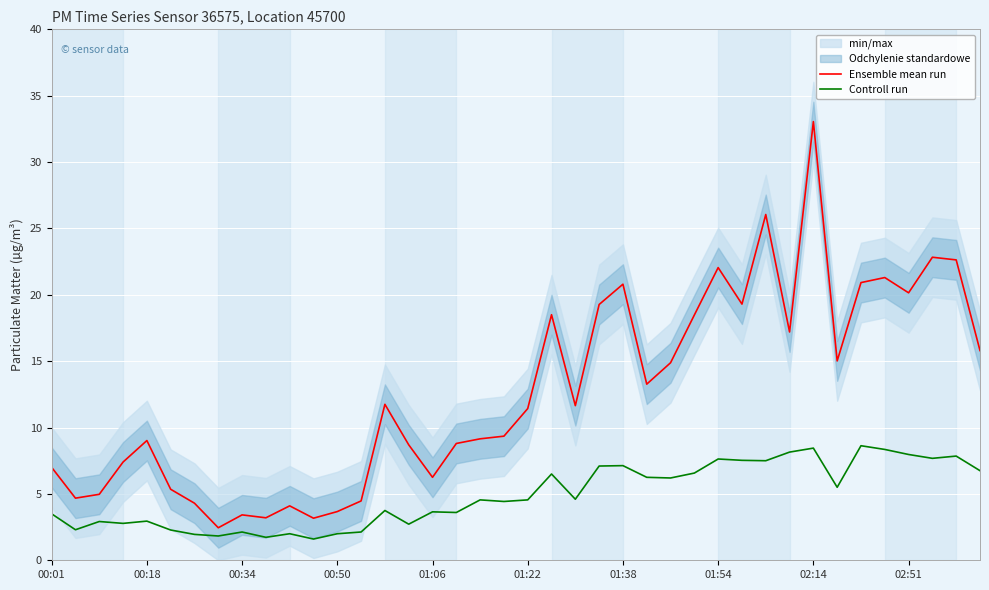

The Controll run series shows 2.0 at 00:50. True or false?

True